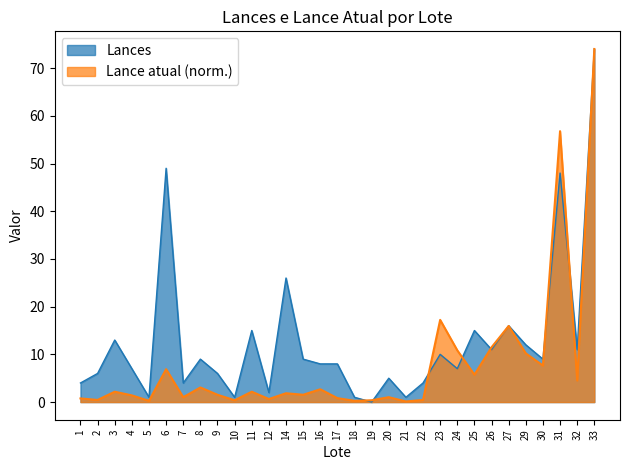

What is the total value across all series at 27?

31.9